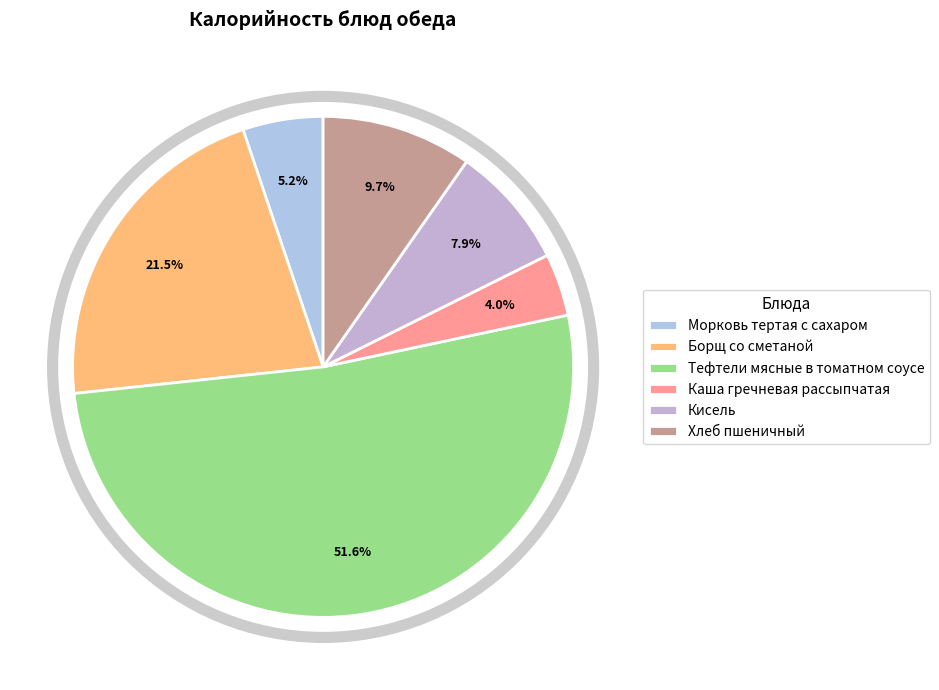

To the nearest percent, what is the difference between the Хлеб пшеничный and Тефтели мясные в томатном соусе slice percentages?

42%